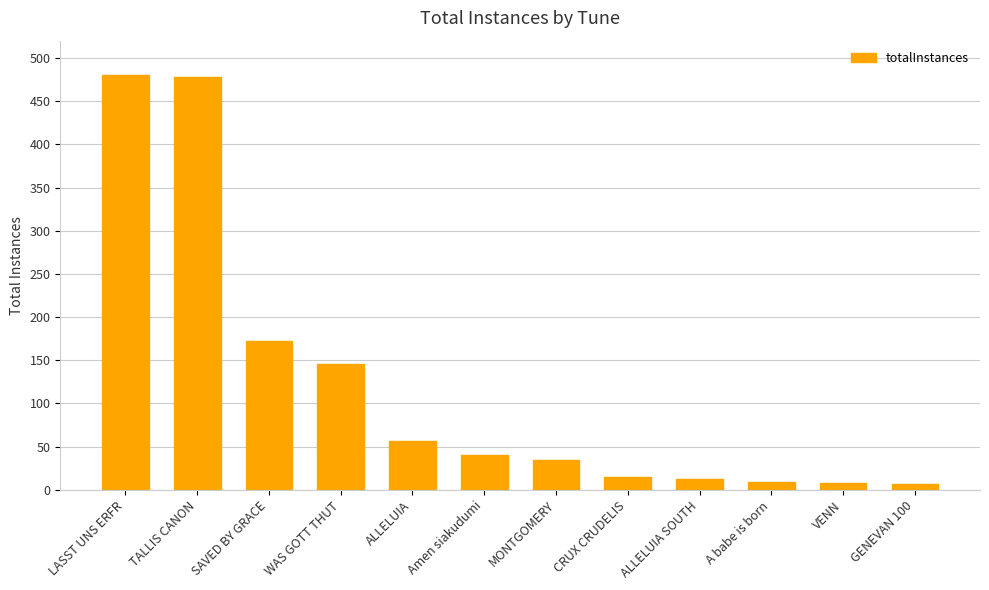

What is the maximum value shown in the chart?

480